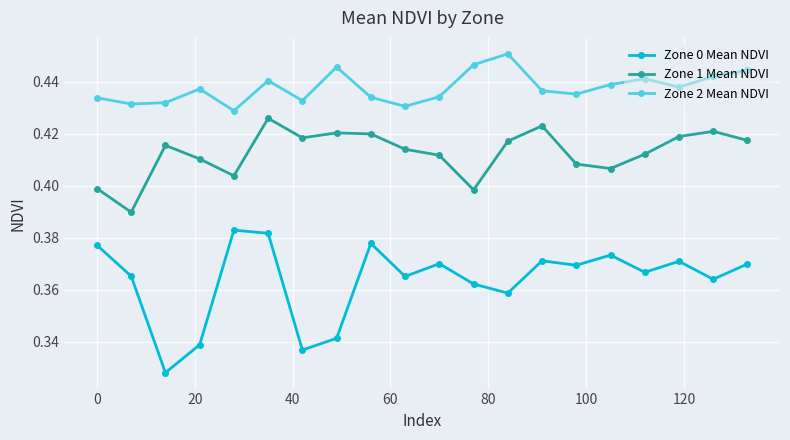

What is the sum of all Zone 0 Mean NDVI values?

7.3